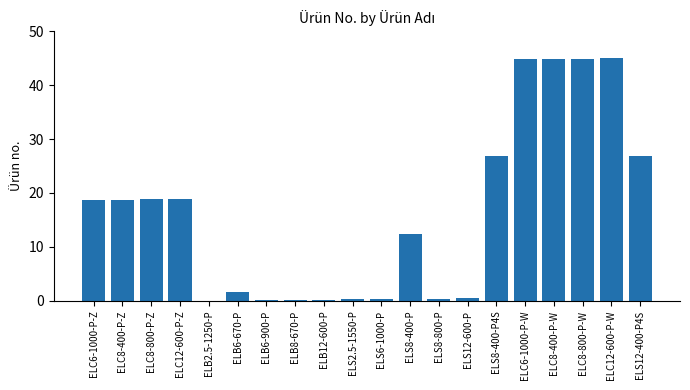

What is the change in value from ELB6-670-P to ELS12-400-P4S?

+25.2